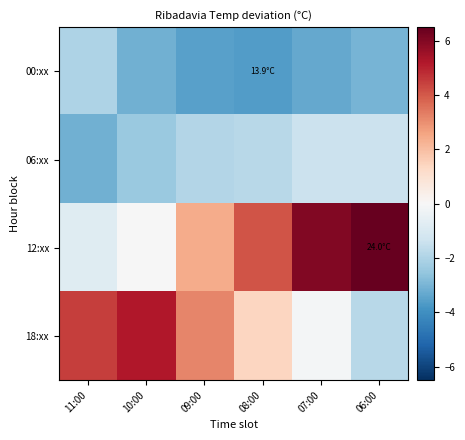

Which series has the largest range (max minus min)?

12:xx